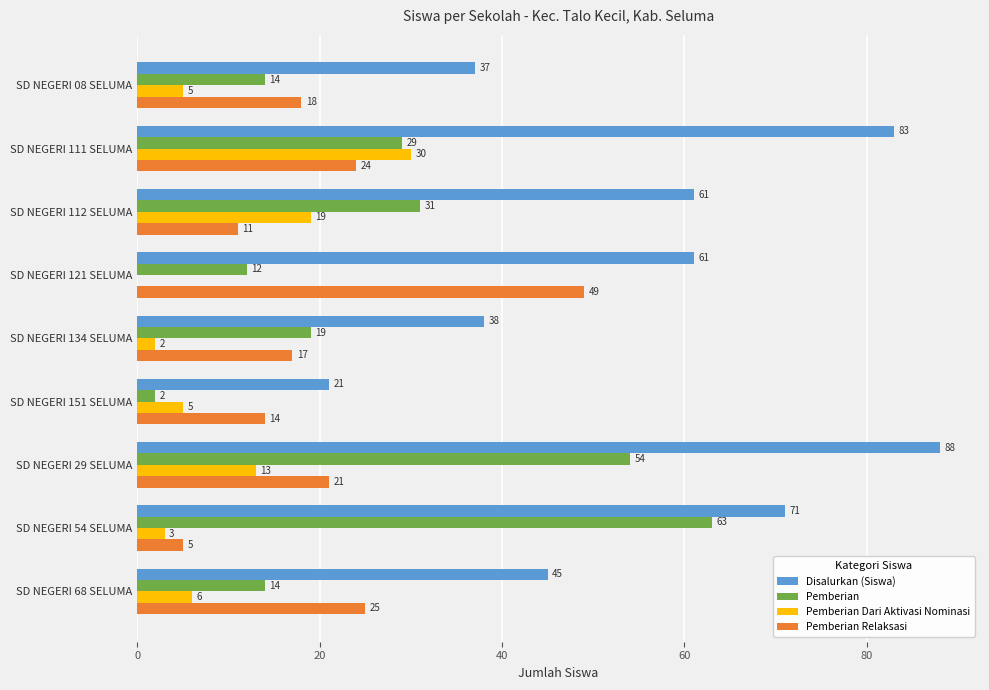

What are all the series names shown in the legend?

Disalurkan (Siswa), Pemberian, Pemberian Dari Aktivasi Nominasi, Pemberian Relaksasi